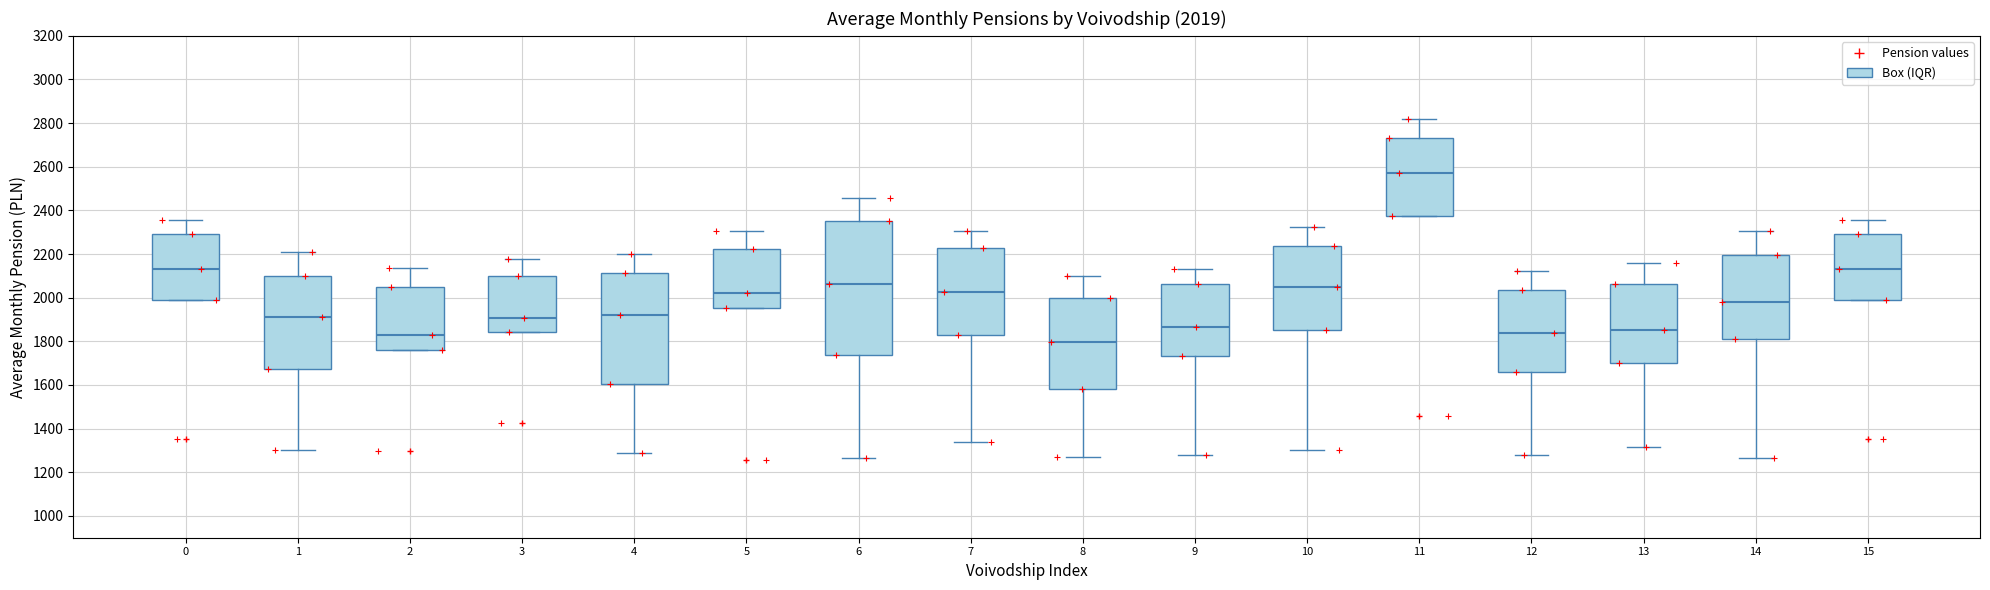

Comparing the boxes themselves (not the whiskers), which one is the tallest?

6